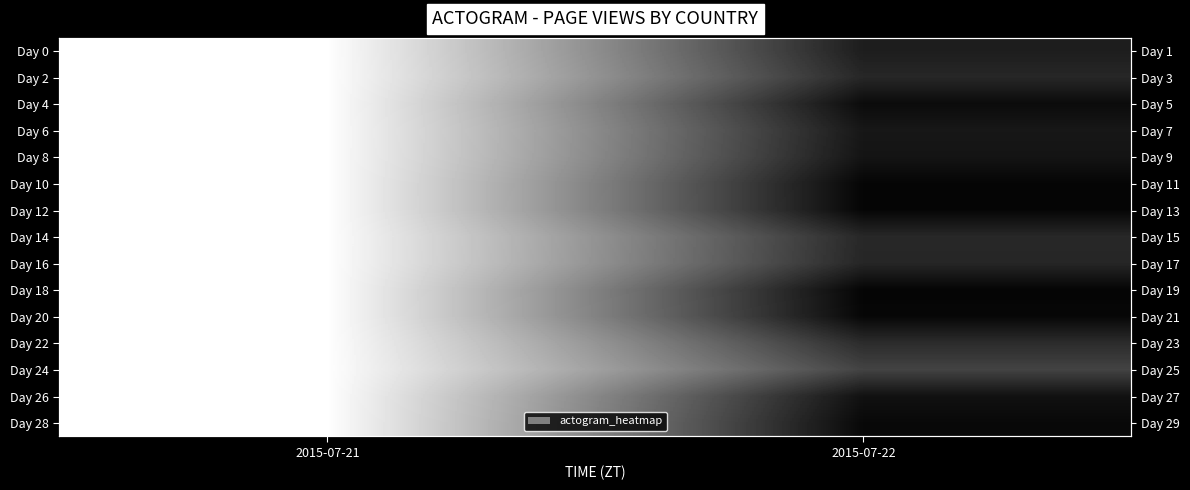

What is the difference between the highest and lowest values at 2015-07-22?

0.2